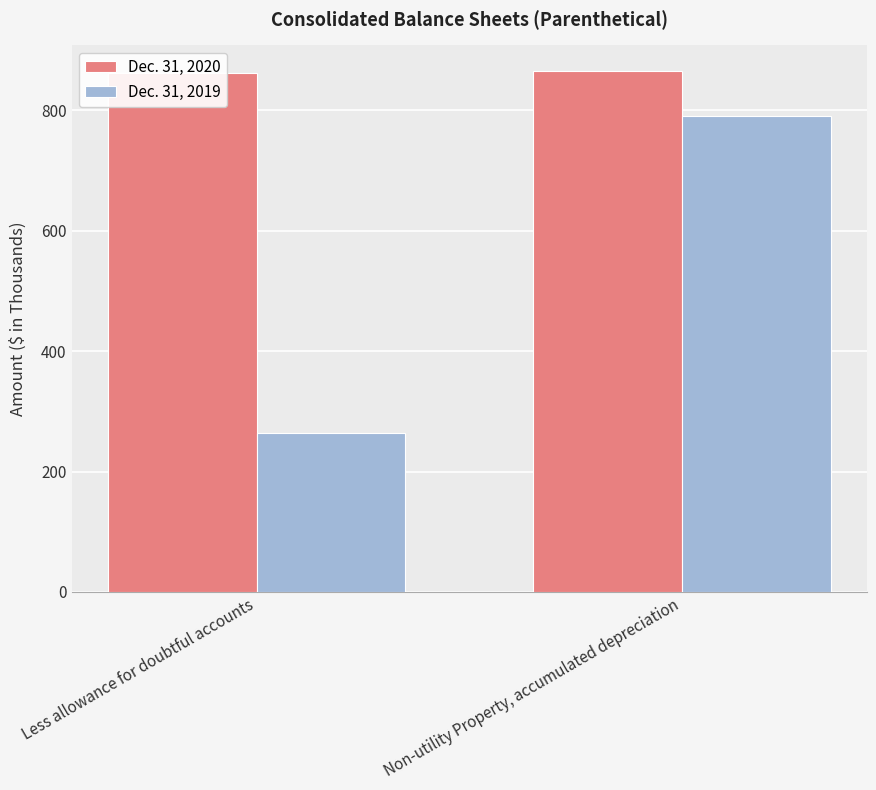

Is it true that Dec. 31, 2020 equals 1171 at Less allowance for doubtful accounts?

False